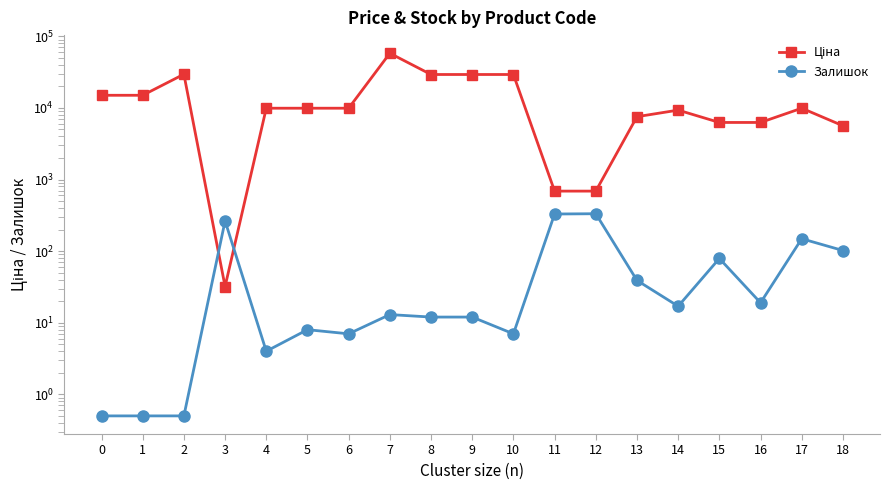

Is the value of Залишок at 13 greater than the value of Ціна at 12?

No